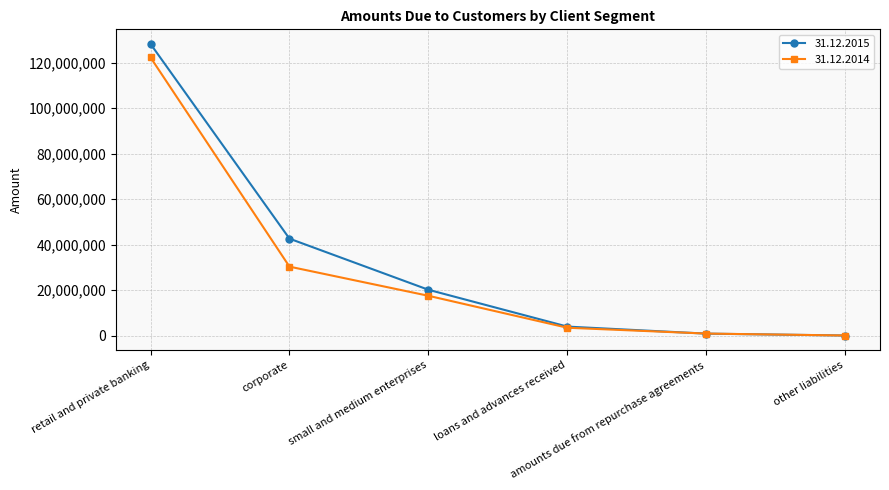

What is the spread (max minus min) of values at other liabilities?

323